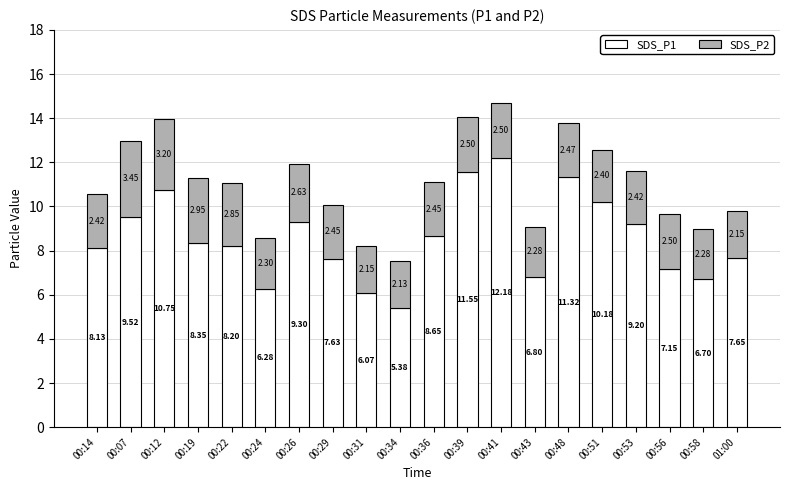

What are all the series names shown in the legend?

SDS_P1, SDS_P2